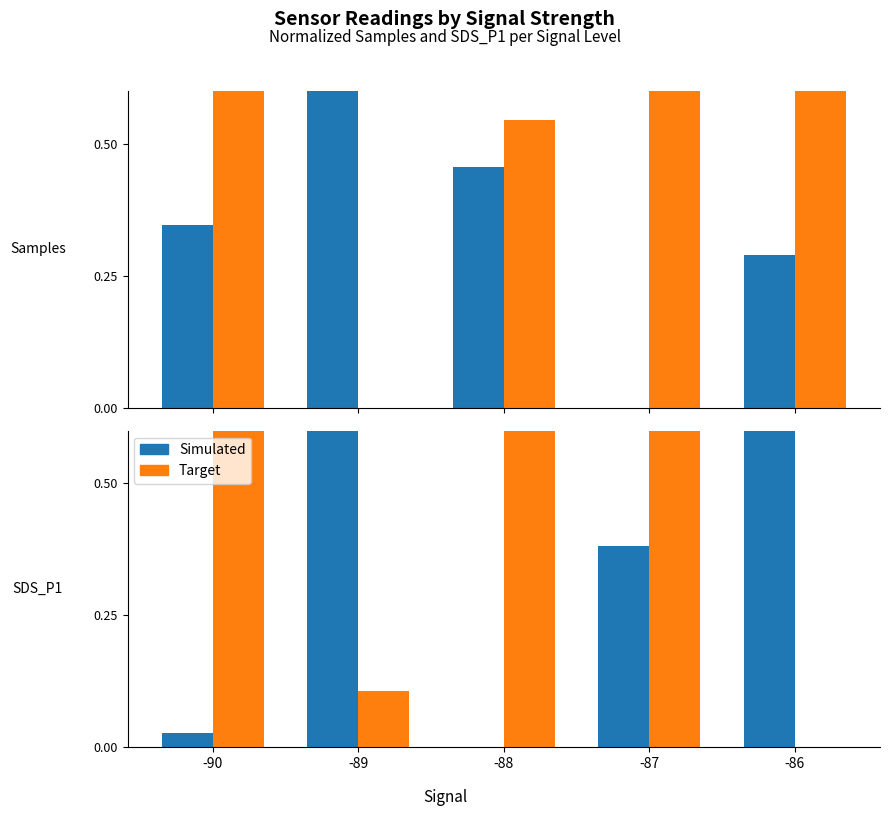

Reading right to left, extract all data points from this chart.

Simulated: -86=1.0	-87=0.4	-88=0.0	-89=0.9	-90=0.0
Target: -86=0.0	-87=0.6	-88=1.0	-89=0.1	-90=1.0